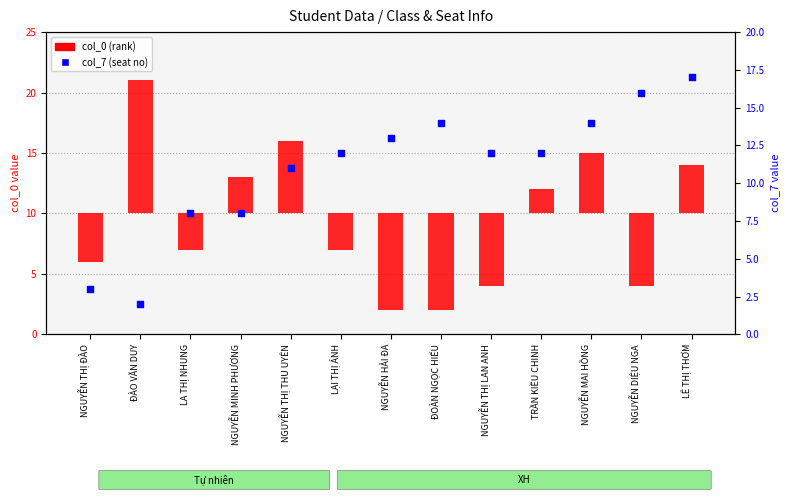

Between NGUYỄN DIỆU NGA and NGUYỄN HẢI ĐA, which is larger?

NGUYỄN DIỆU NGA